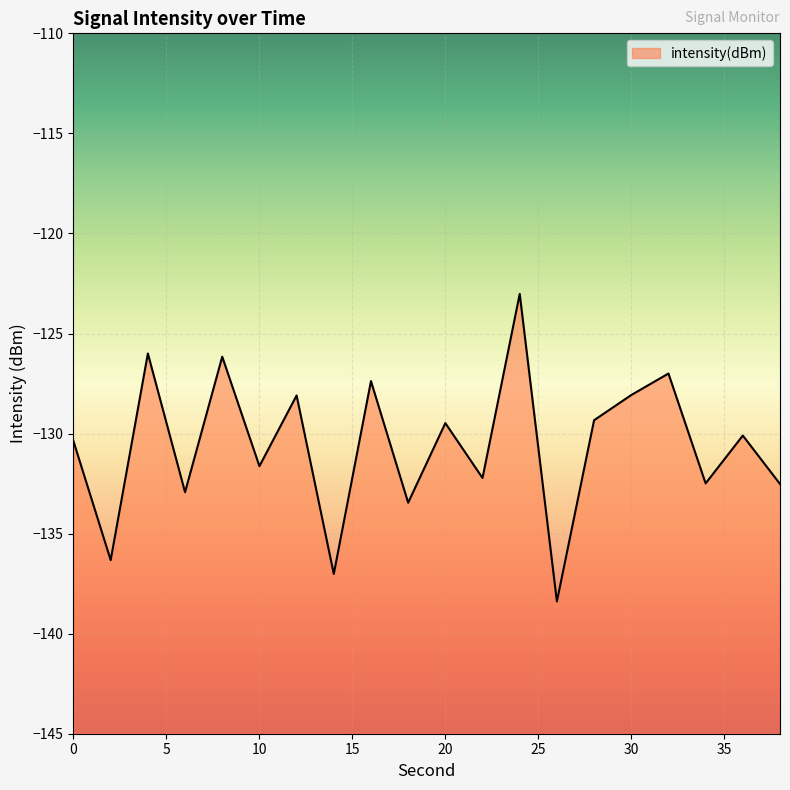

List the labels in order of value, smallest first.

26, 14, 2, 18, 6, 38, 34, 22, 10, 0, 36, 20, 28, 12, 30, 16, 32, 8, 4, 24